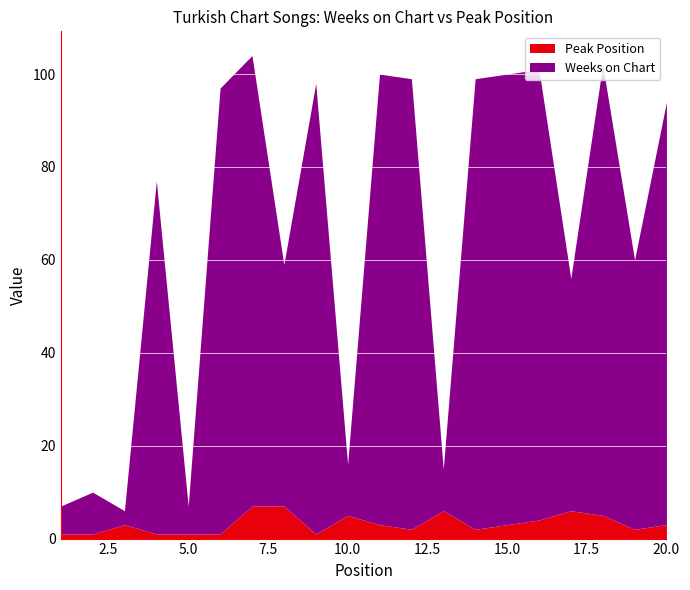

Read the Weeks on Chart value at 7.

104